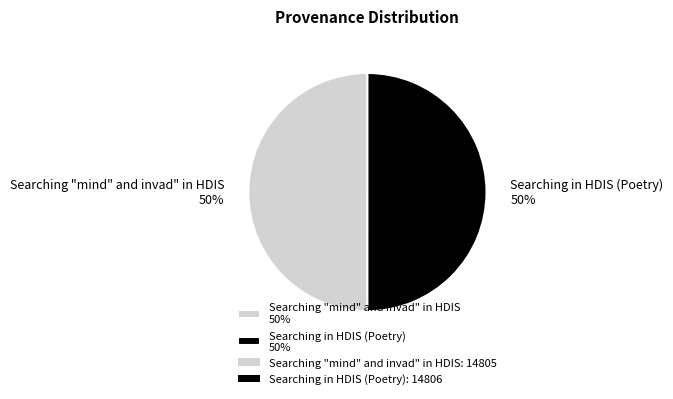

What is the ratio of the value at Searching "mind" and invad" in HDIS 50% to the value at Searching in HDIS (Poetry) 50%?

1.0